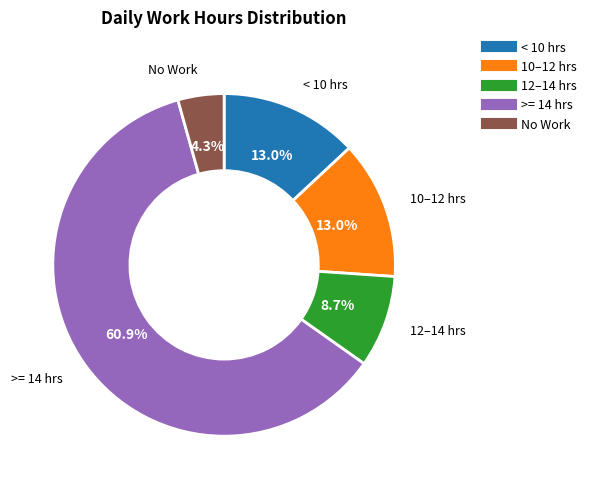

Is there a majority slice in this chart?

Yes